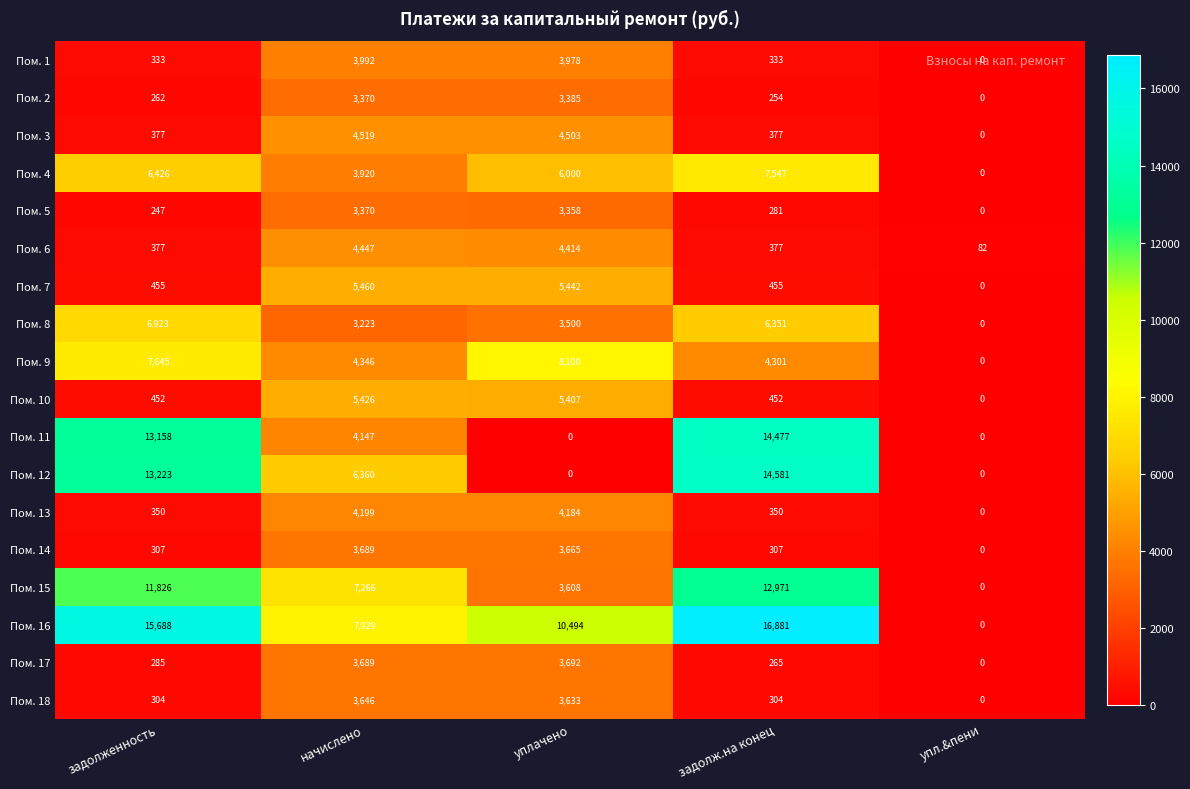

What is the difference between the second highest and minimum values in the Пом. 13 series?

4184